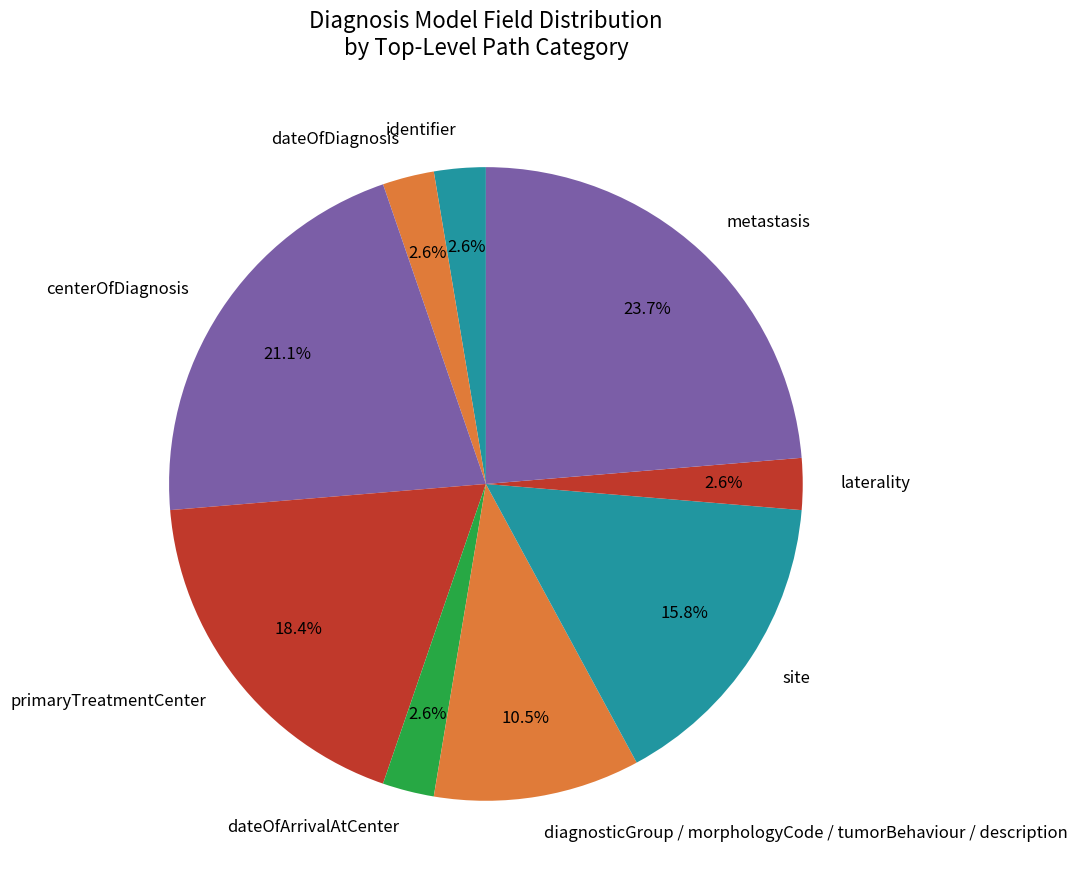

Which category has the biggest portion of the pie?

metastasis